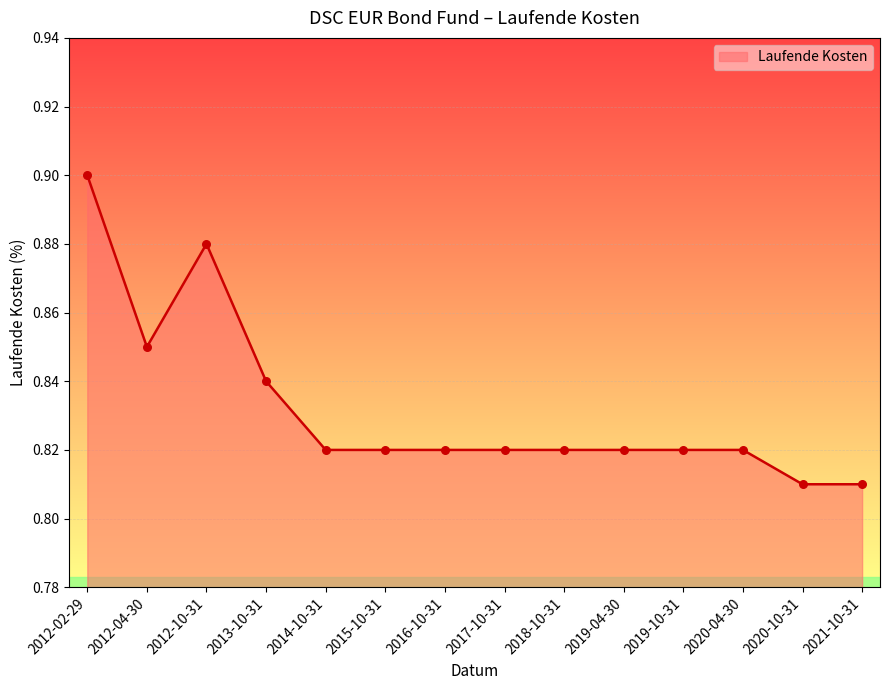

Between 2012-04-30 and 2012-02-29, which is larger?

2012-02-29